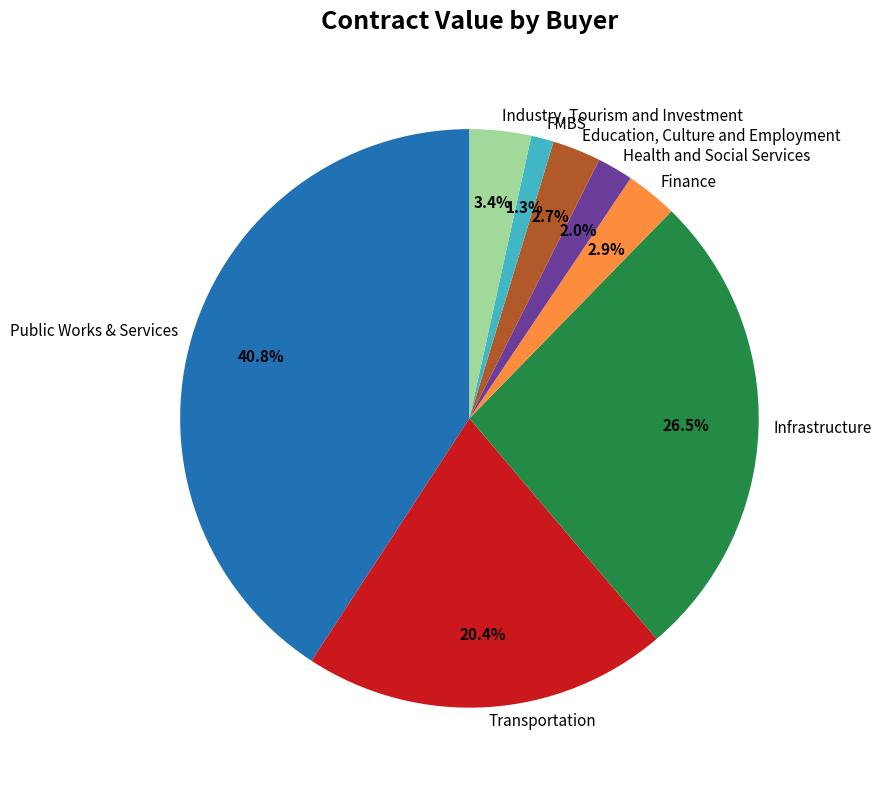

Rank the categories by value from lowest to highest.

FMBS, Health and Social Services, Education, Culture and Employment, Finance, Industry, Tourism and Investment, Transportation, Infrastructure, Public Works & Services